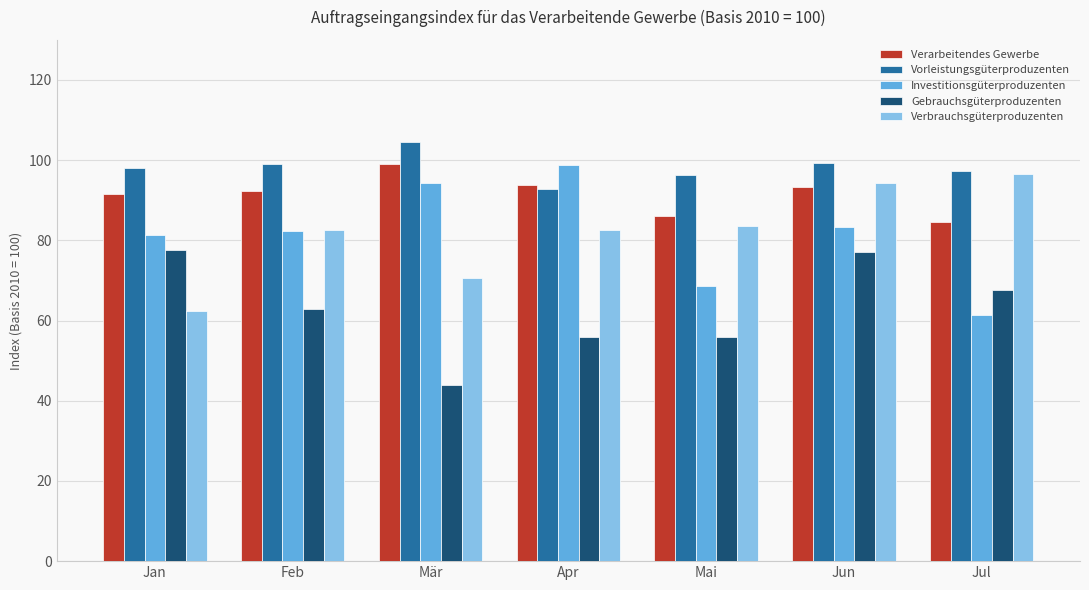

Which series changed the most between Apr and Jul?

Investitionsgüterproduzenten